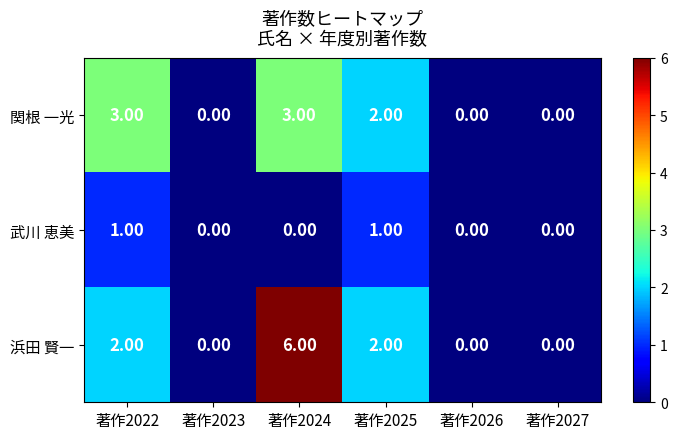

What is the sum of all 浜田 賢一 values?

10